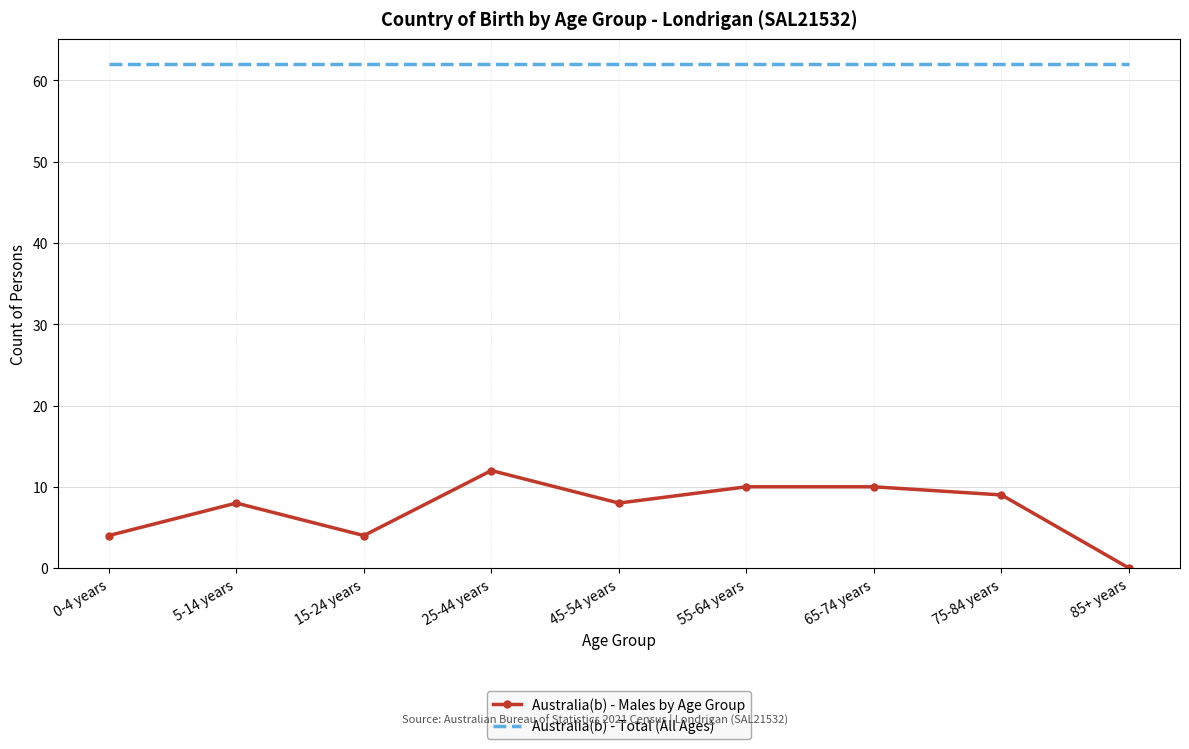

What is the difference between the second highest and second lowest values in the Australia(b) - Males by Age Group series?

6